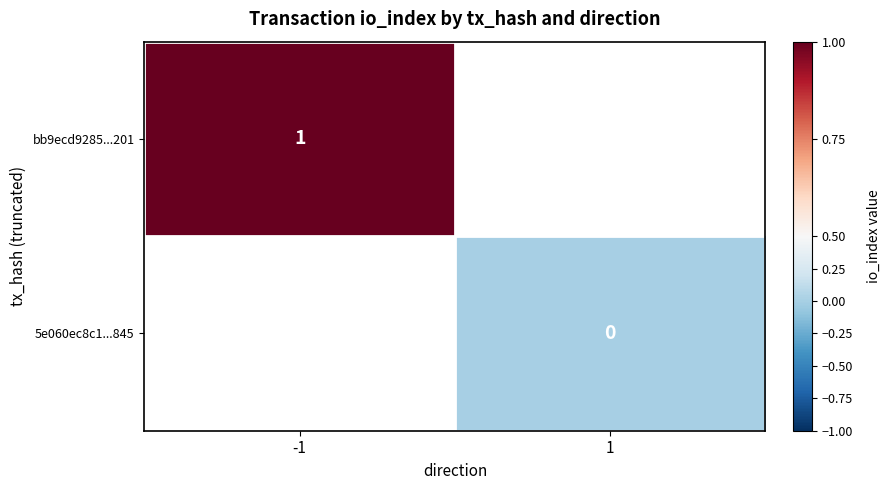

Is it true that bb9ecd9285...201 equals 1.4 at -1?

False